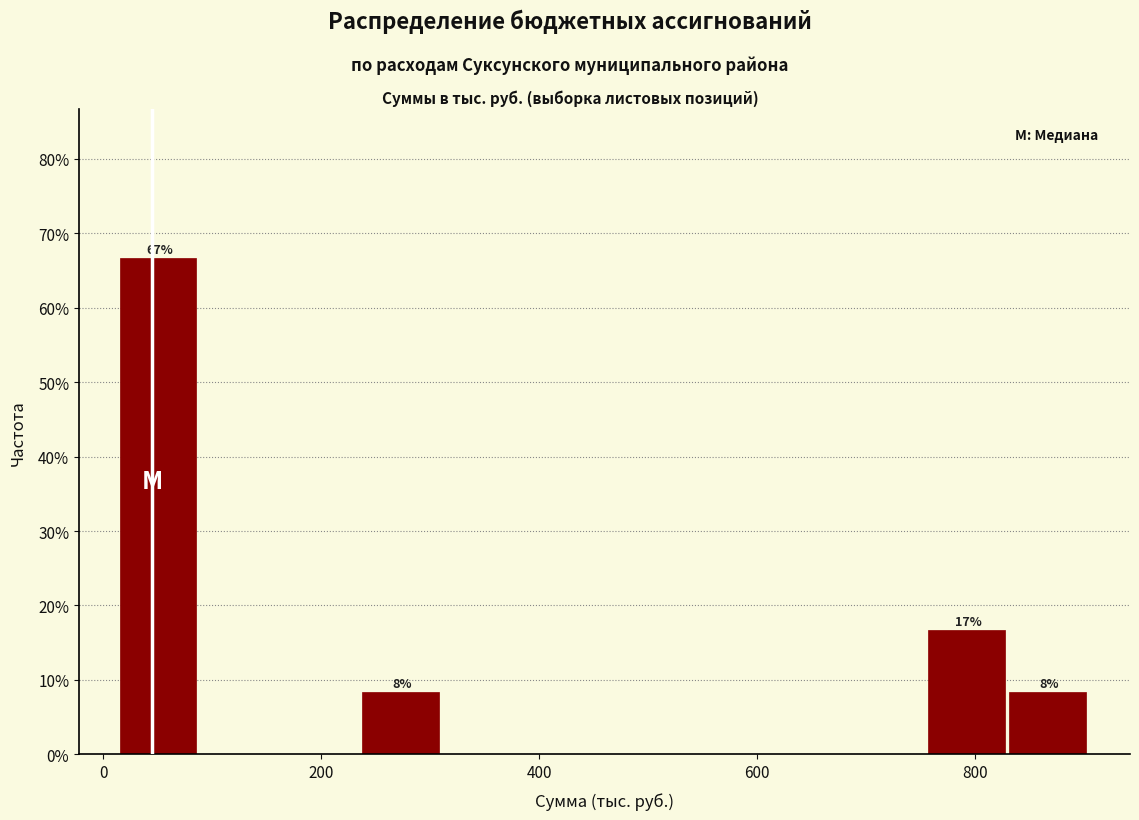

Read against the x-axis, roughly where is the centre of the tallest bar?

60